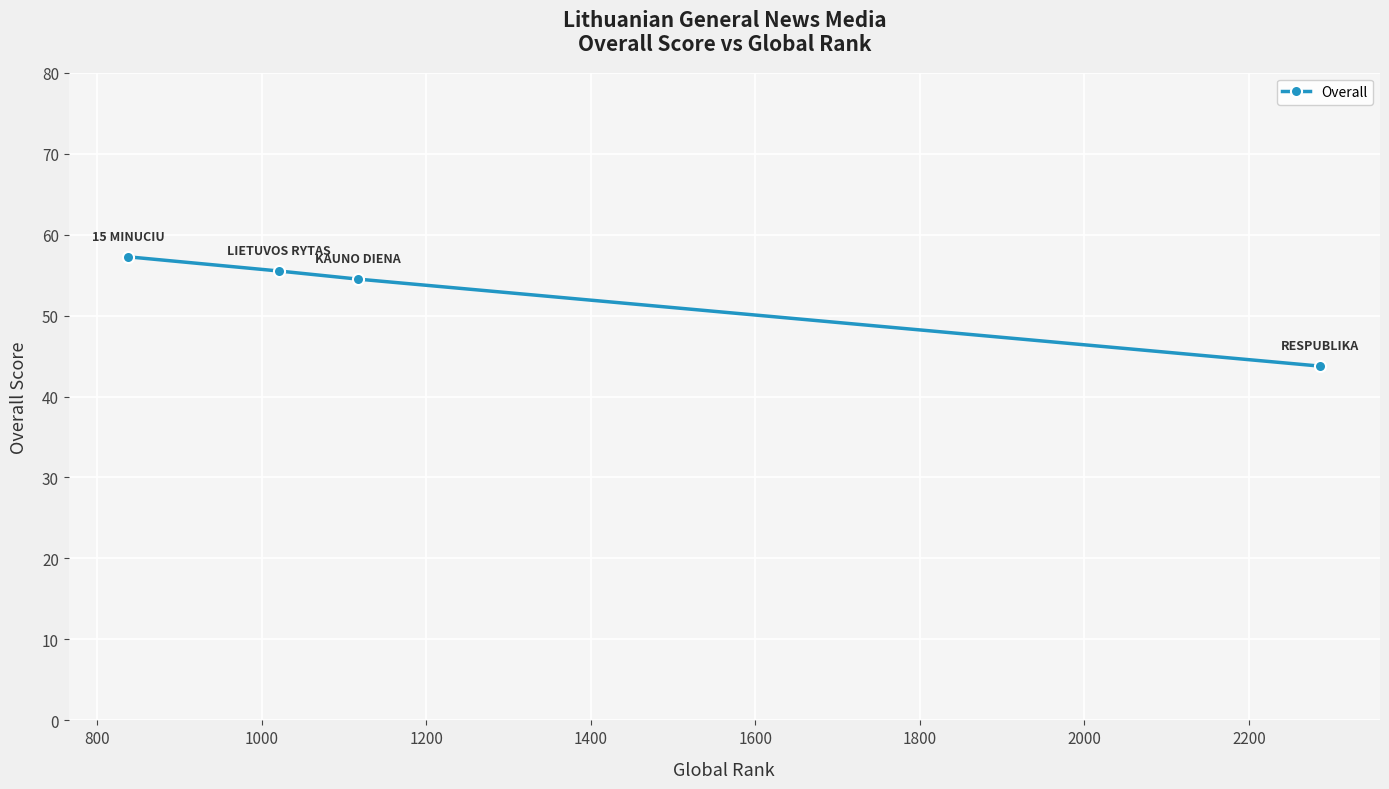

True or false: the data has more than 2 interior local peaks.

False